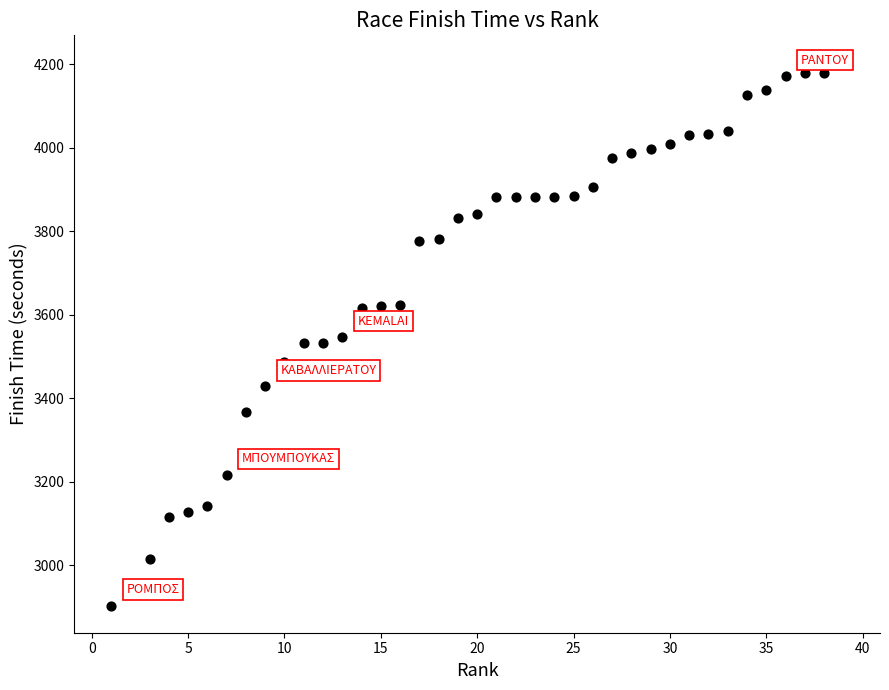

What is the range of X values (max minus min)?

38